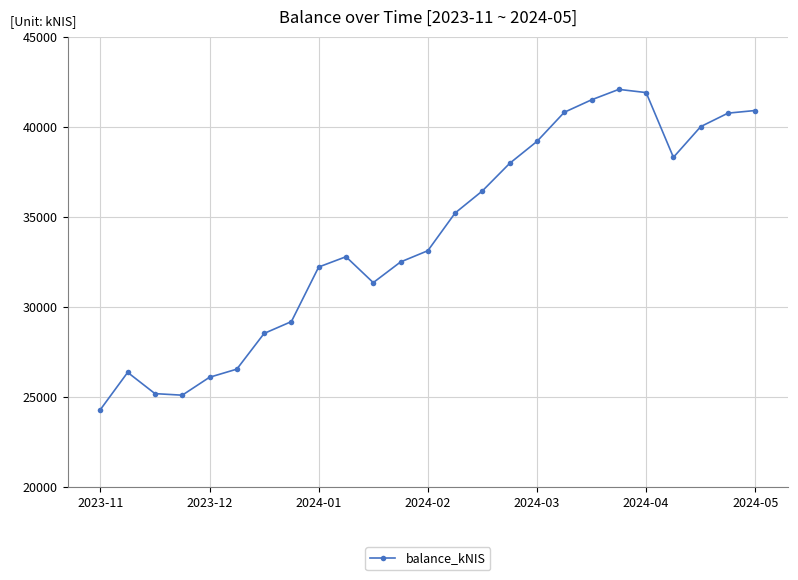

What is the difference between the maximum and minimum values?

17785.3